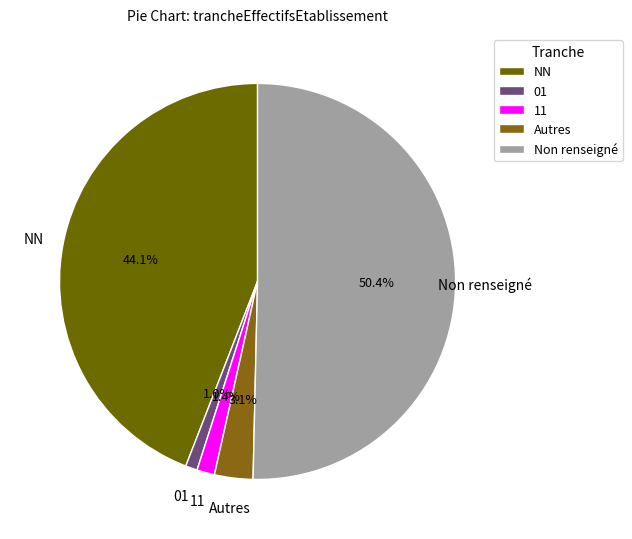

True or false: NN accounts for 51% of the total.

False